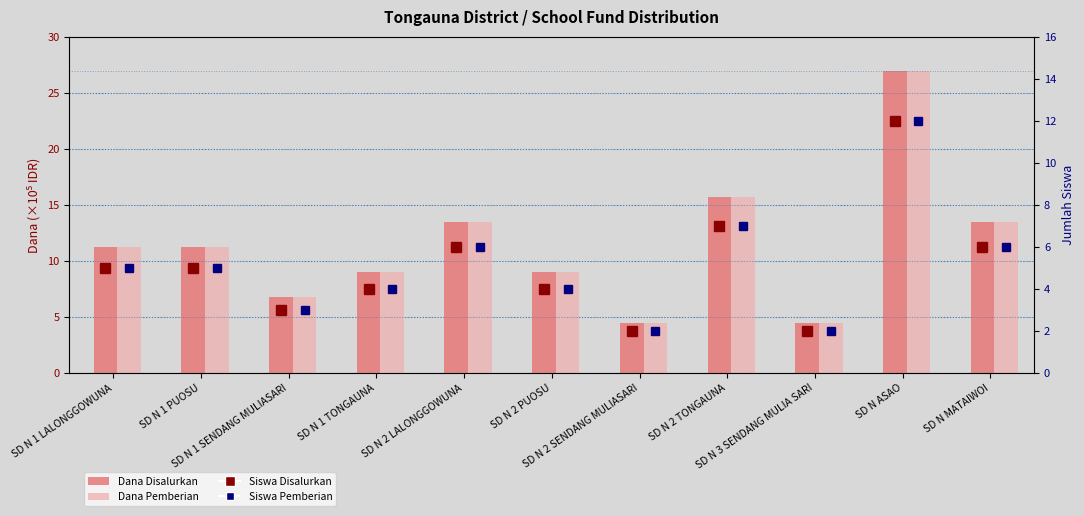

Reading left to right, transcribe all the data shown in this chart.

Dana Disalurkan: 11.3	11.3	6.8	9.0	13.5	9.0	4.5	15.8	4.5	27.0	13.5
Dana Pemberian: 11.3	11.3	6.8	9.0	13.5	9.0	4.5	15.8	4.5	27.0	13.5
Siswa Disalurkan: 5.0	5.0	3.0	4.0	6.0	4.0	2.0	7.0	2.0	12.0	6.0
Siswa Pemberian: 5.0	5.0	3.0	4.0	6.0	4.0	2.0	7.0	2.0	12.0	6.0